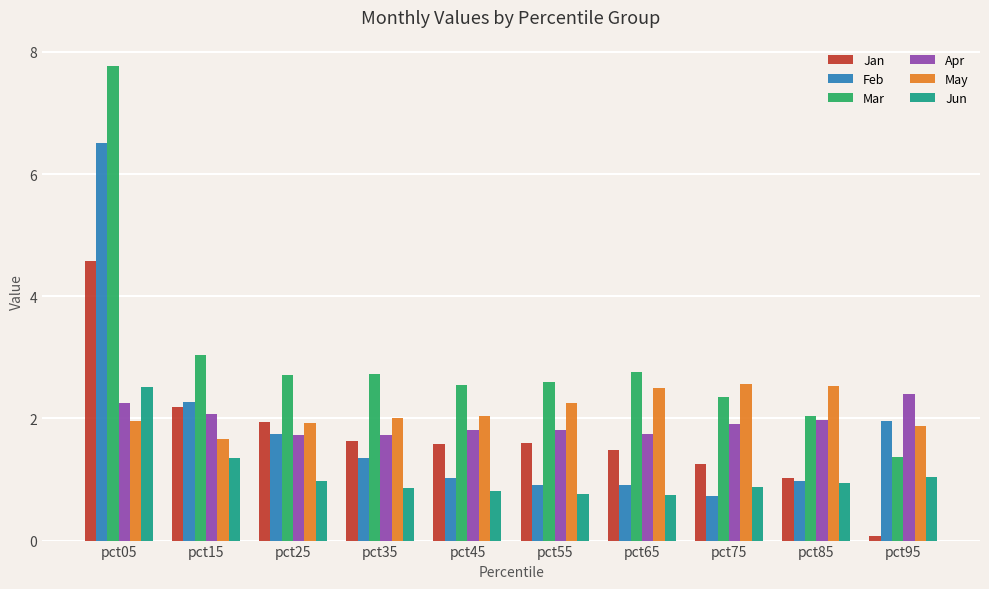

How many bars are there in each group?

6